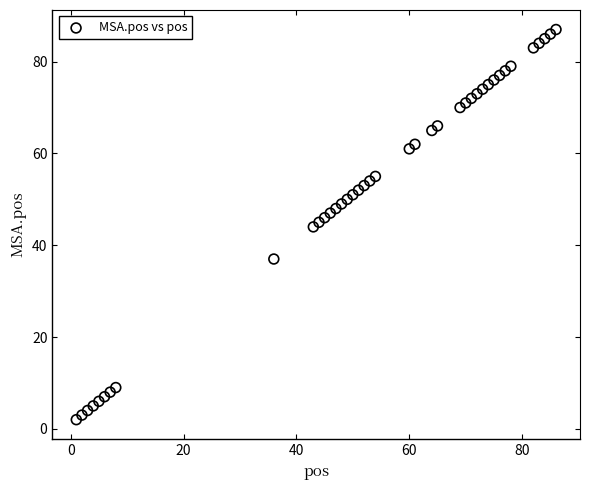

What is the range of X values (max minus min)?

85